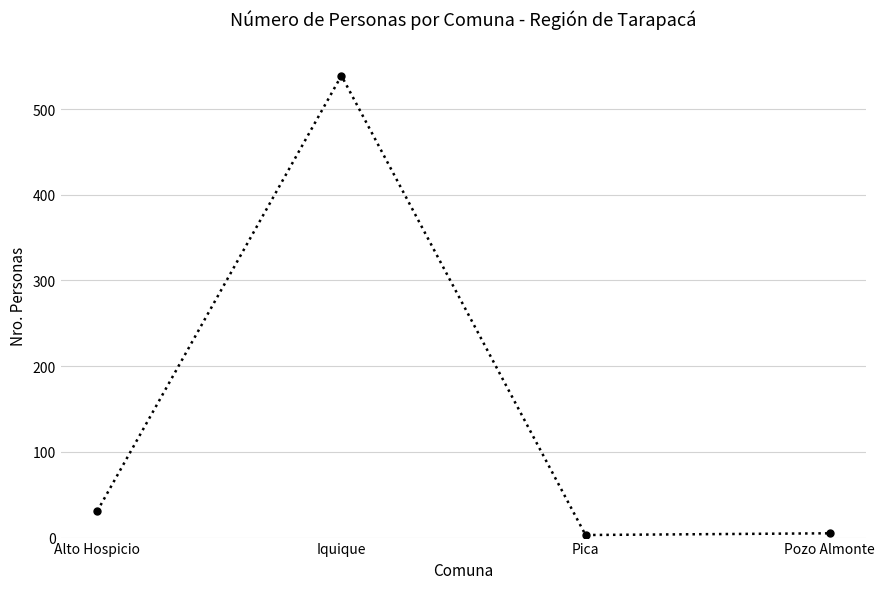

What is the sum of all values?

578